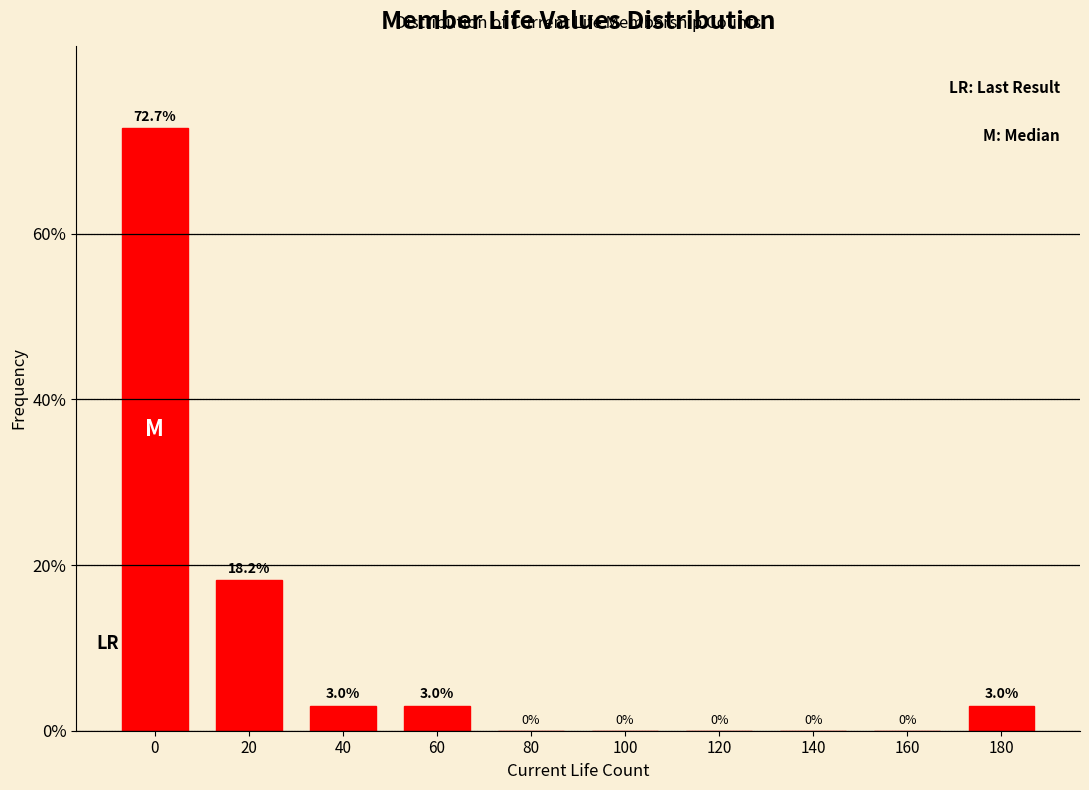

Reading right to left, transcribe all the data shown in this chart.

180=3.0	160=0.0	140=0.0	120=0.0	100=0.0	80=0.0	60=3.0	40=3.0	20=18.2	0=72.7